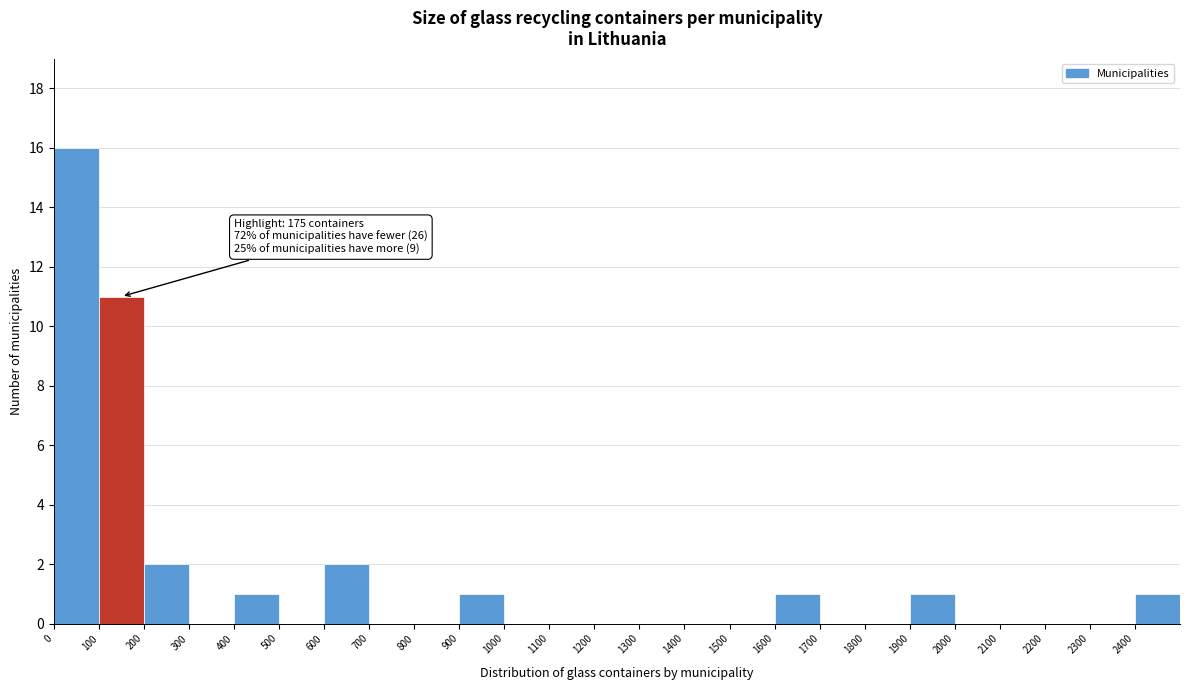

Over which range of the x-axis is the bar tallest?

0 to 100